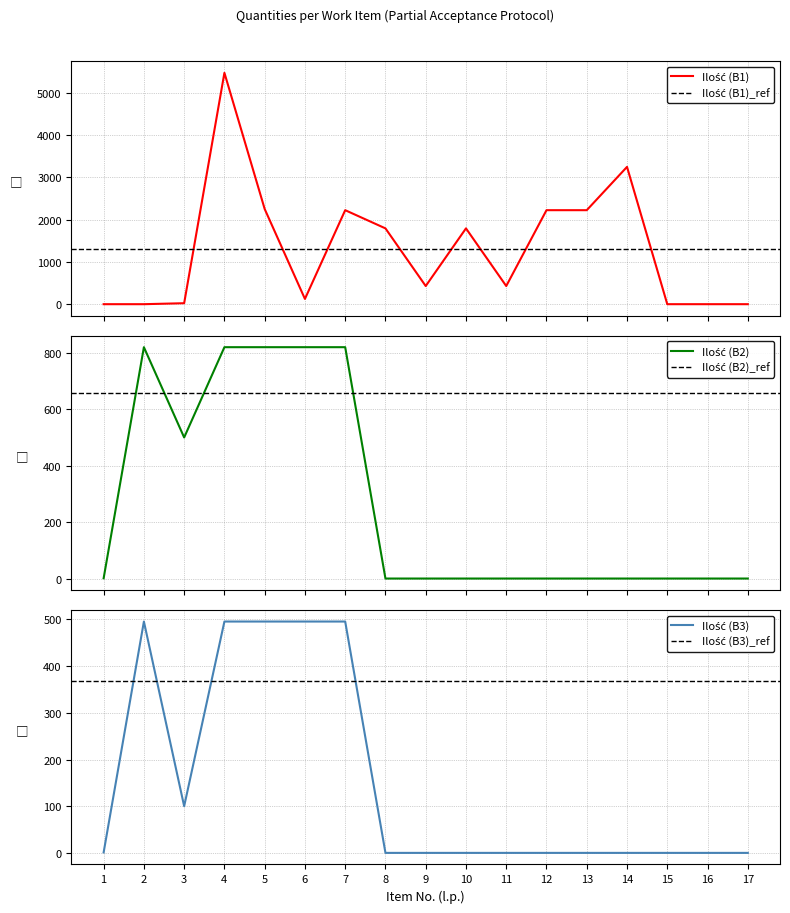

At how many categories does at least one series exceed 4519?

1